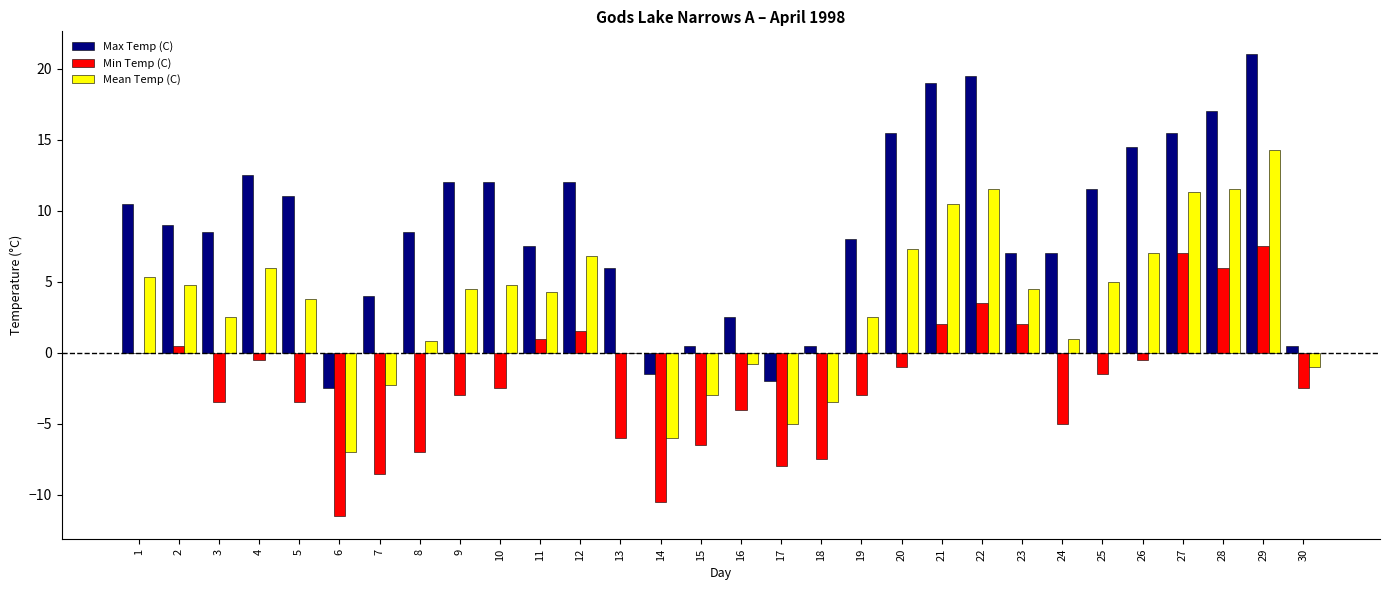

At which category is the sum across all series the highest?

29